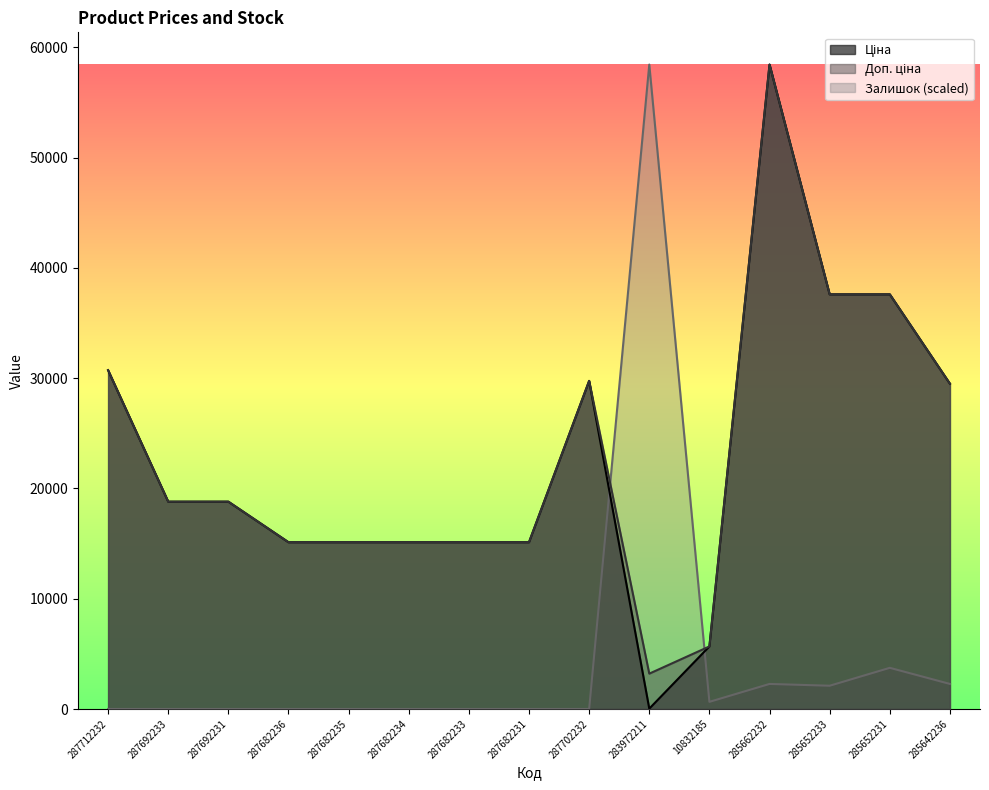

List the labels in order of Ціна value, largest first.

285662232, 285652233, 285652231, 287712232, 287702232, 285642236, 287692233, 287692231, 287682236, 287682235, 287682234, 287682233, 287682231, 10832185, 283972211